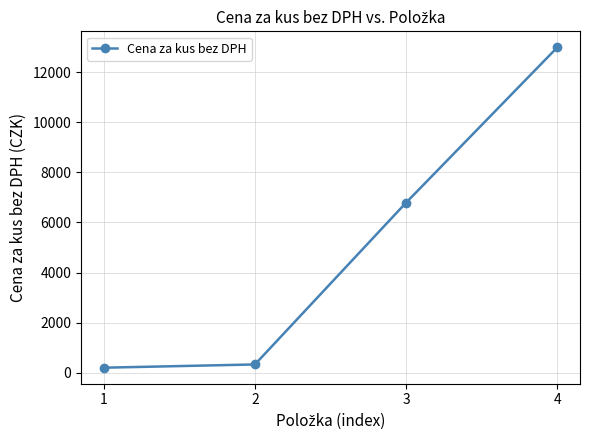

How many data points does each series have?

4